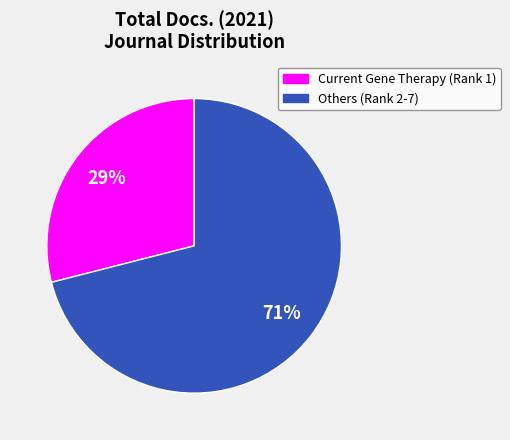

To the nearest percent, what is the average slice percentage?

50%